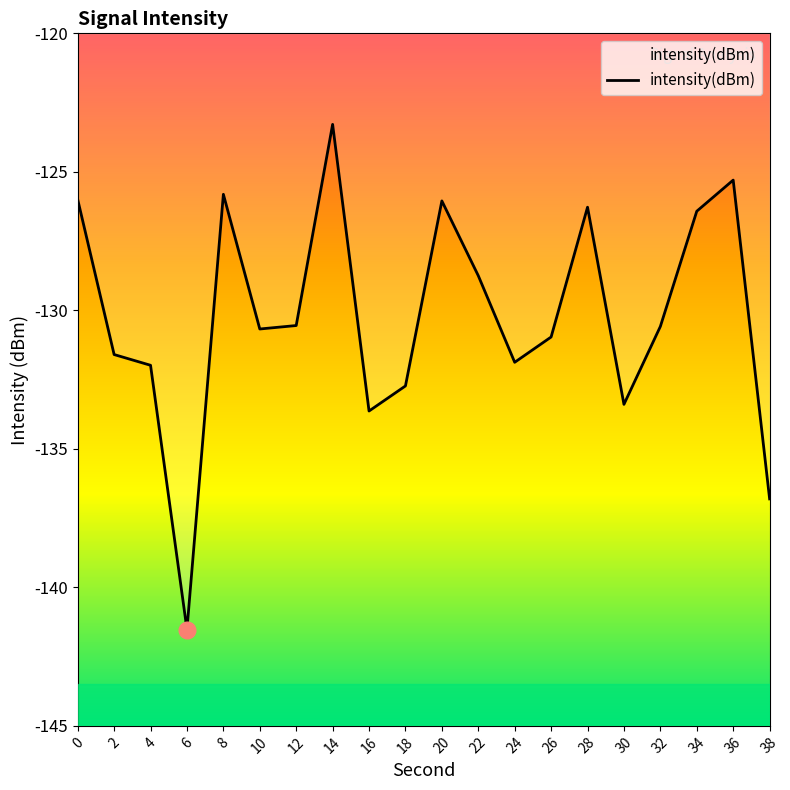

What is the difference between the values at 34 and 4?

5.6